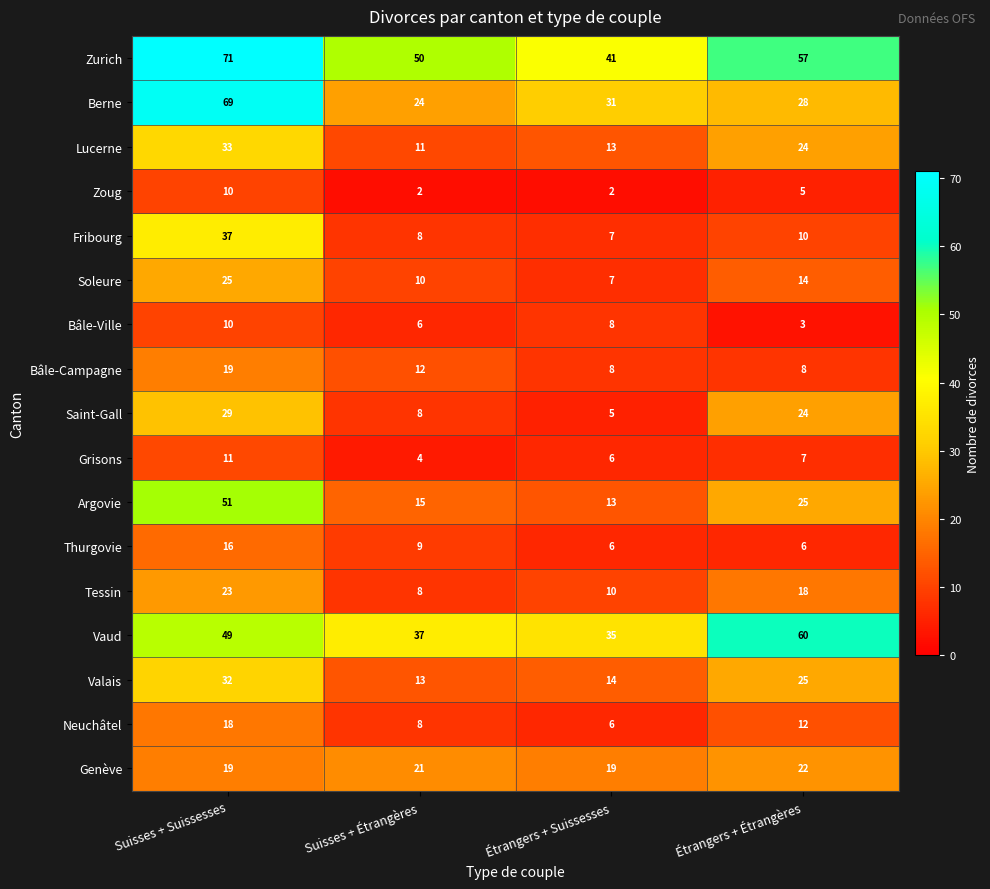

List the labels in order of Neuchâtel value, largest first.

Suisses + Suissesses, Étrangers + Étrangères, Suisses + Étrangères, Étrangers + Suissesses